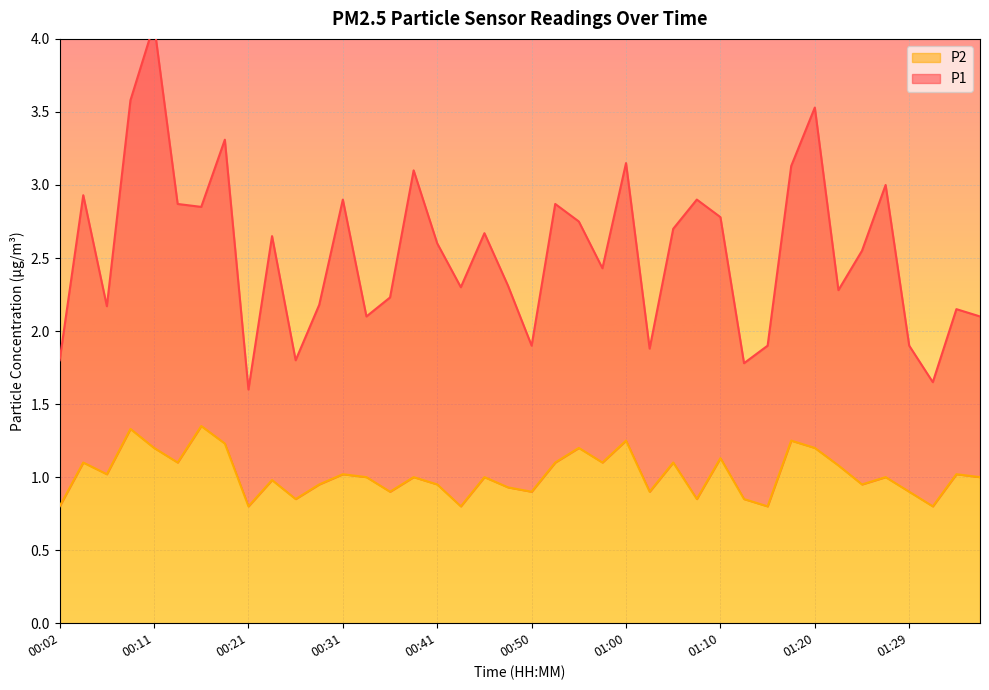

Rank the categories by value from highest to lowest.

00:16, 00:09, 01:00, 01:17, 00:19, 00:11, 00:55, 01:20, 01:10, 00:04, 00:14, 00:53, 00:58, 01:05, 01:22, 00:07, 00:31, 01:34, 00:33, 00:38, 00:45, 01:27, 01:37, 00:24, 00:28, 00:41, 01:24, 00:48, 00:36, 00:50, 01:02, 01:29, 00:26, 01:07, 01:12, 00:02, 00:21, 00:43, 01:15, 01:32